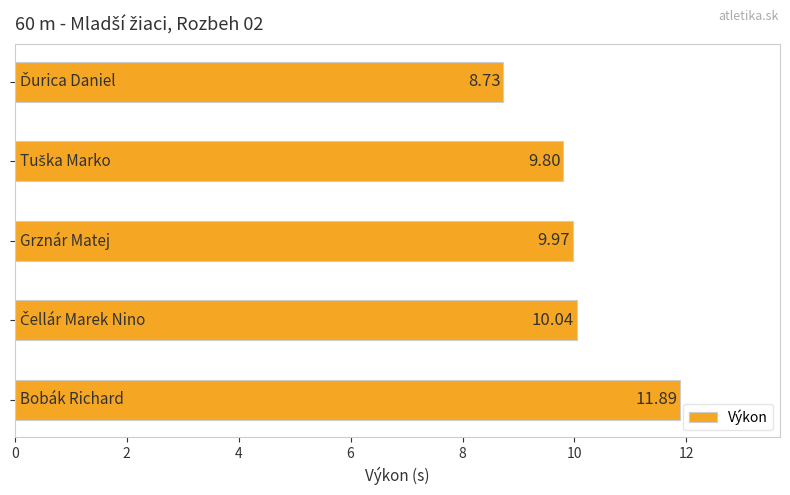

What is the sum of all values?

50.4